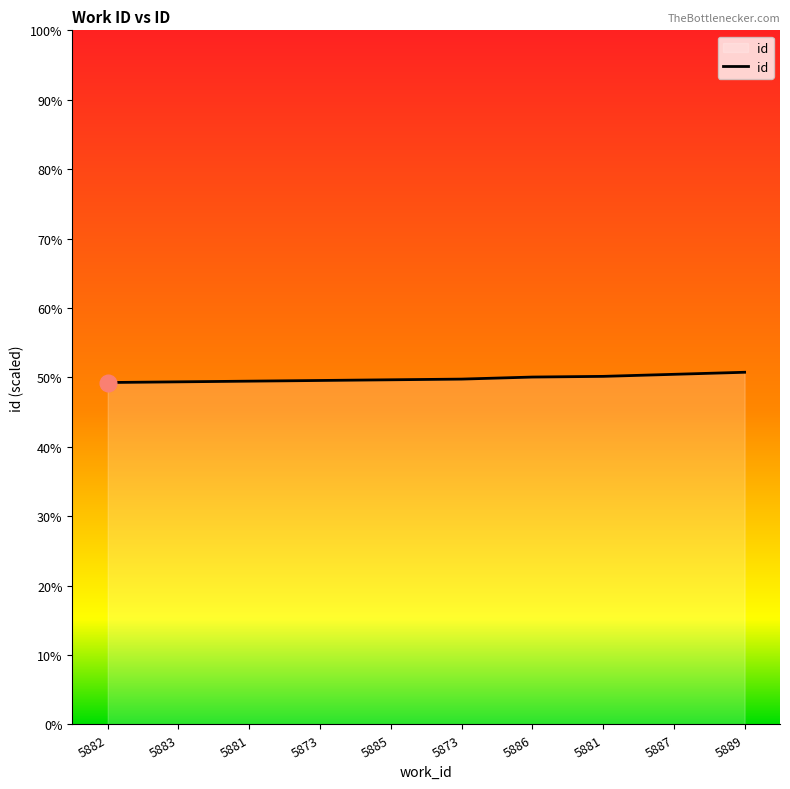

What is the ratio of the value at 5881 to the value at 5883?

1.0